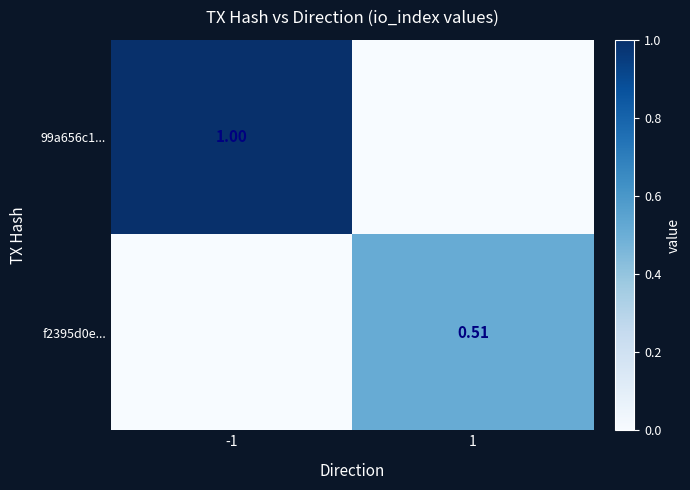

Is the value of f2395d0e... at 1 greater than the value of 99a656c1... at -1?

No